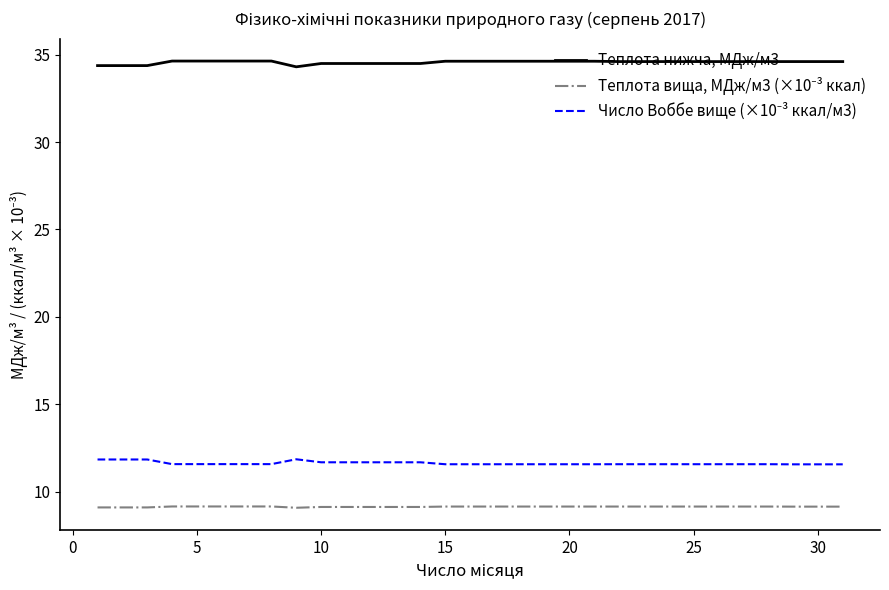

What is the lowest value of the Теплота нижча, МДж/м3 series?

34.3